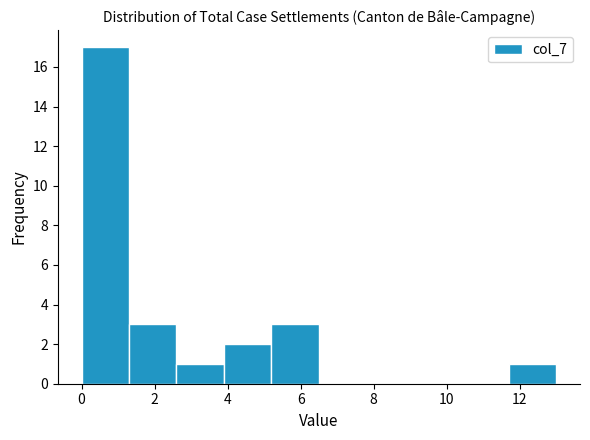

Reading left to right, transcribe this chart: for each bar, give the range it covers on the x-axis and its height. Neither the bar edges nor the heights are printed on the chart, so give them approximately, as read against the axes.

0.0 to 1.3: 17
1.3 to 2.6: 3
2.6 to 3.9: 1
3.9 to 5.2: 2
5.2 to 6.5: 3
6.5 to 7.8: 0
7.8 to 9.1: 0
9.1 to 10.4: 0
10.4 to 11.7: 0
11.7 to 13.0: 1